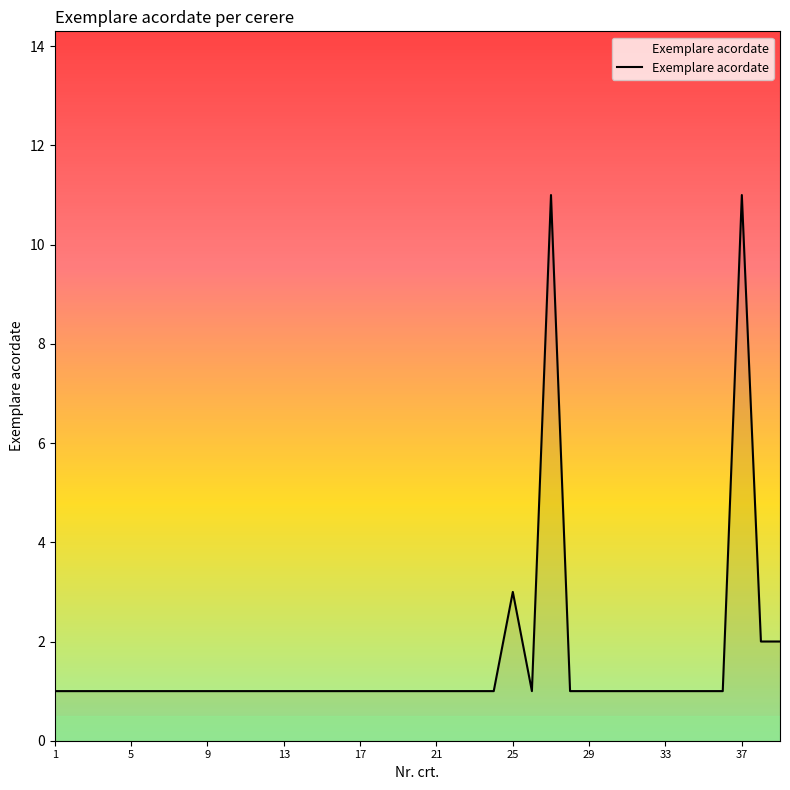

What is the difference between the maximum and minimum values?

10